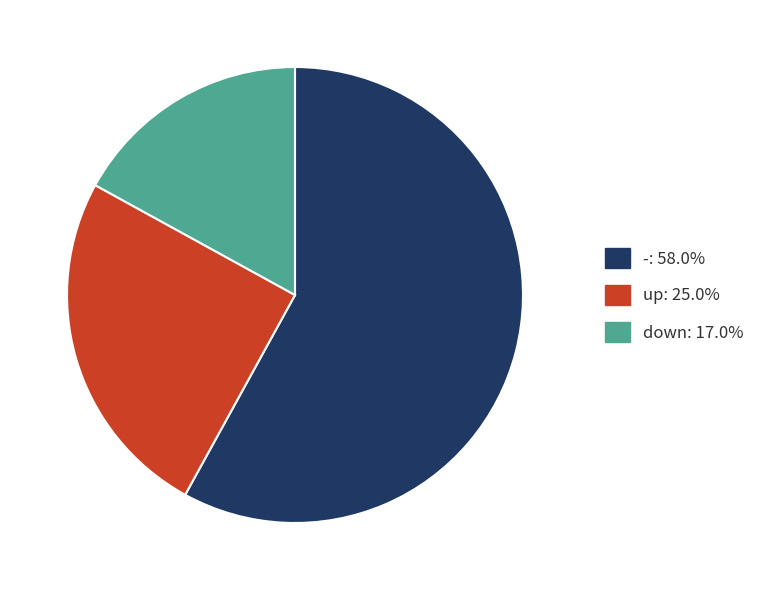

Which slice is the largest?

-